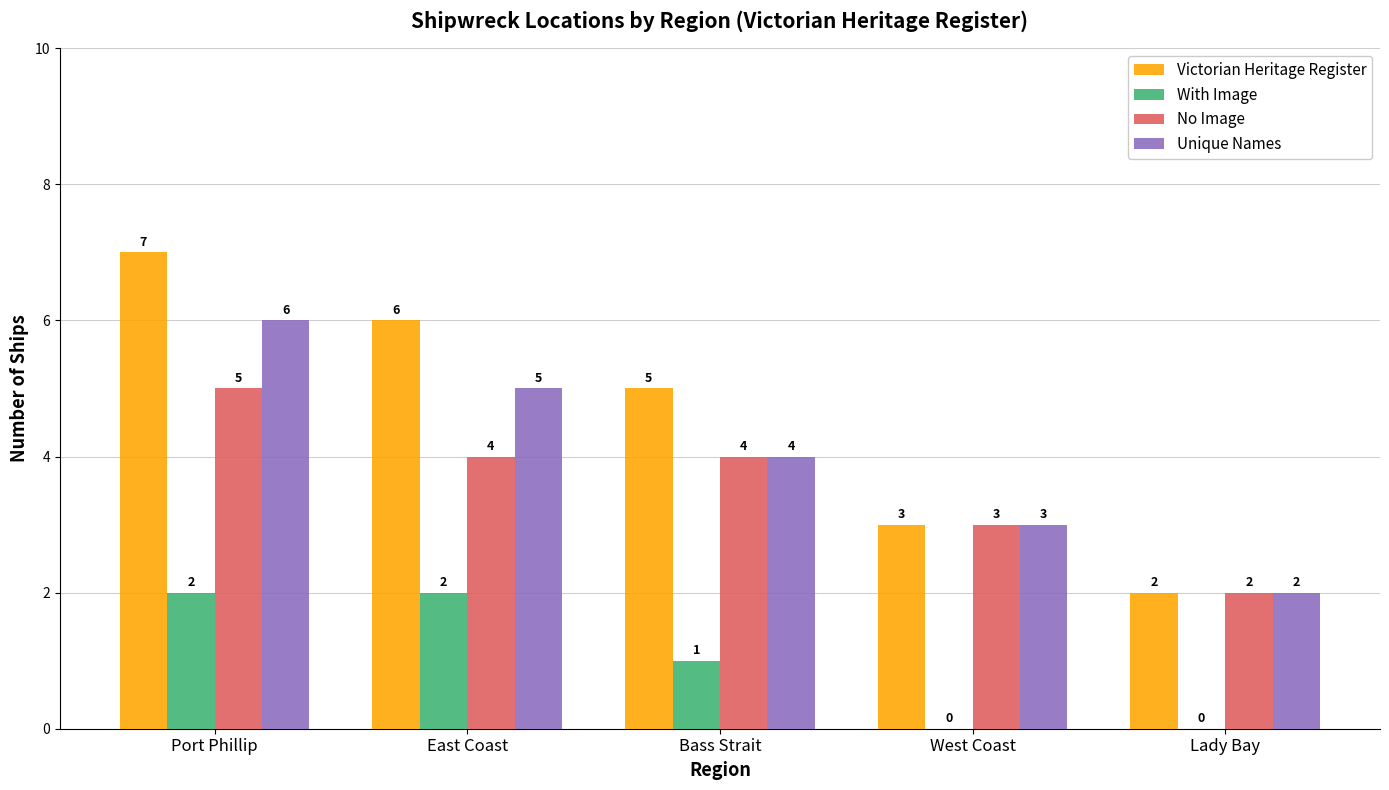

Which series changed the most between East Coast and Lady Bay?

Victorian Heritage Register